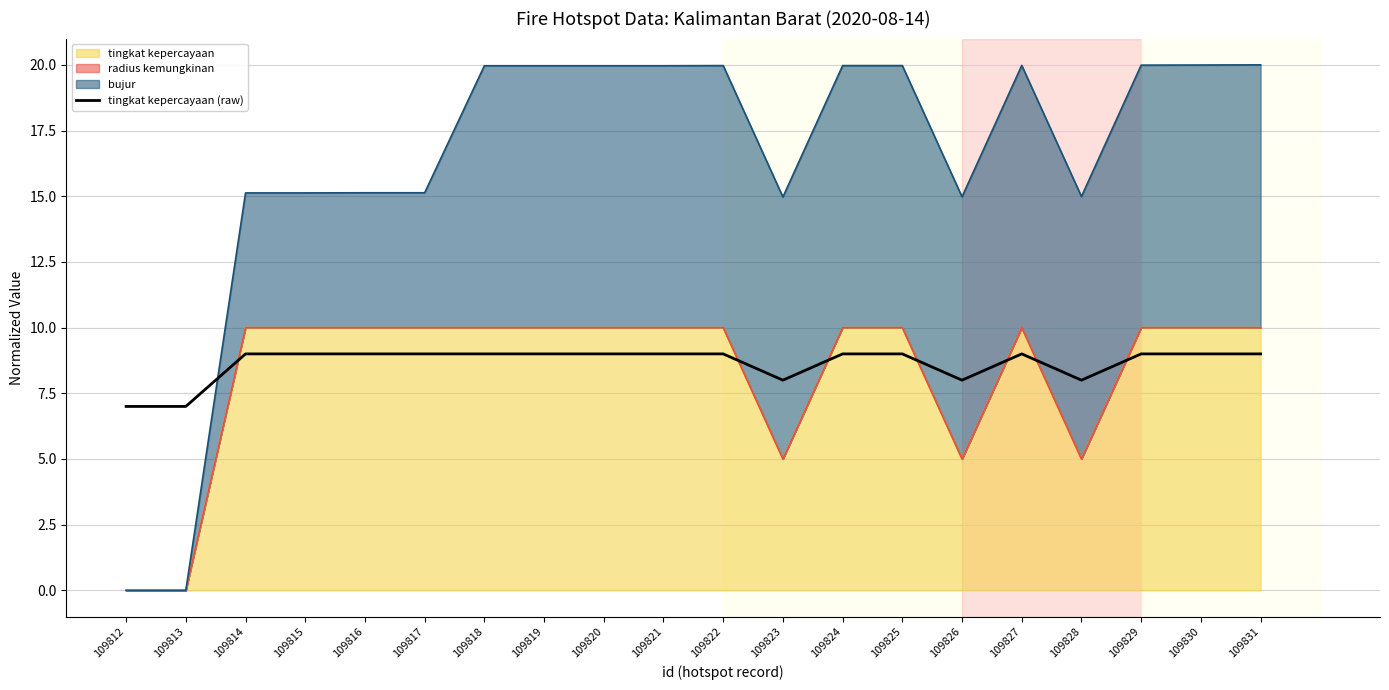

Reading left to right, transcribe all the data shown in this chart.

109812=7	109813=7	109814=9	109815=9	109816=9	109817=9	109818=9	109819=9	109820=9	109821=9	109822=9	109823=8	109824=9	109825=9	109826=8	109827=9	109828=8	109829=9	109830=9	109831=9